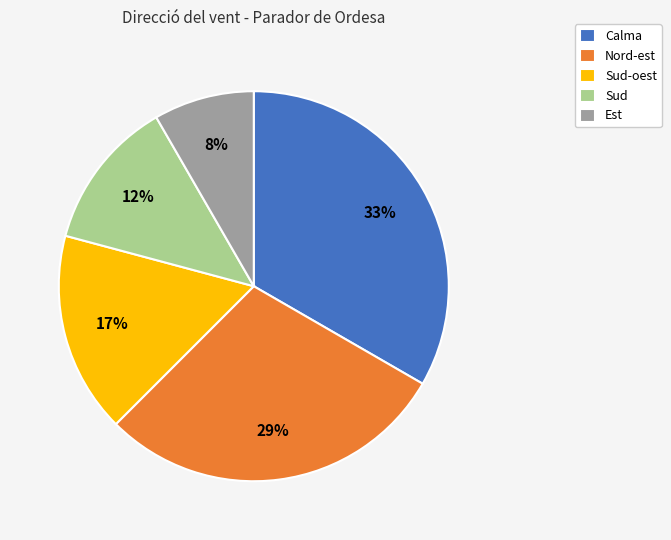

Which has a higher value, Calma or Sud-oest?

Calma